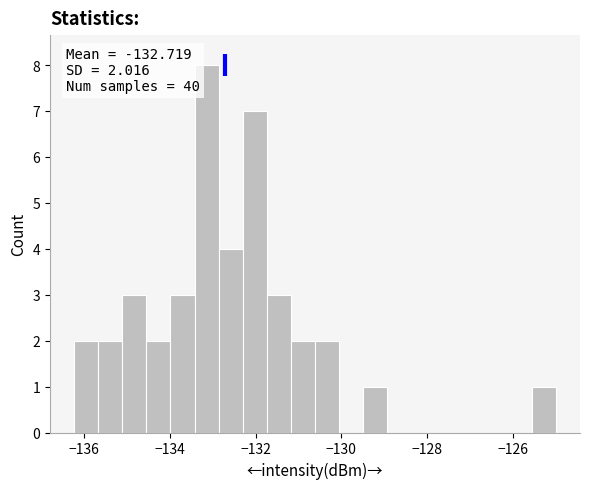

Around what value on the x-axis is the tallest bar? Give the approximate position of its centre, as read against the axis.

-133.2